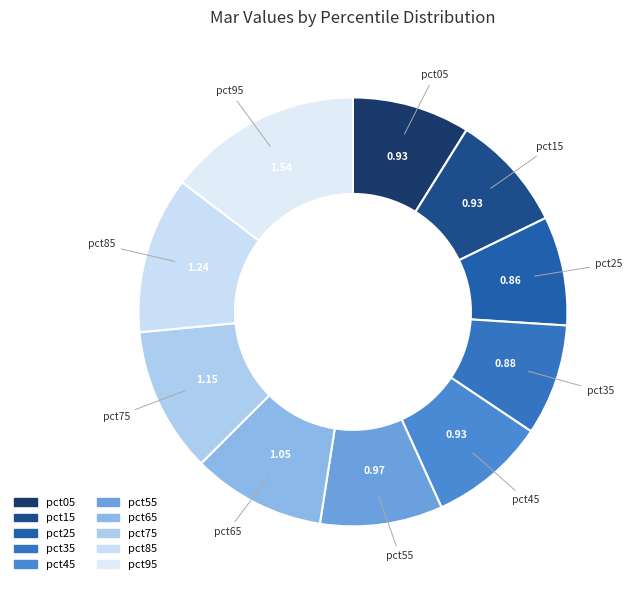

How many segments does this pie chart have?

10